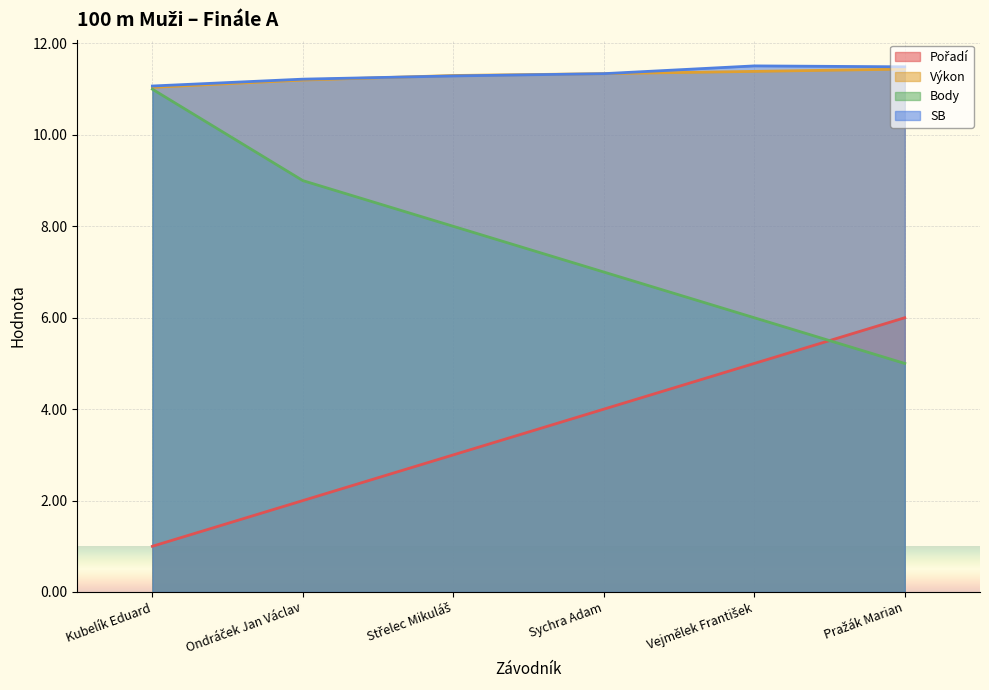

Which has a higher value, Sychra Adam or Ondráček Jan Václav?

Sychra Adam